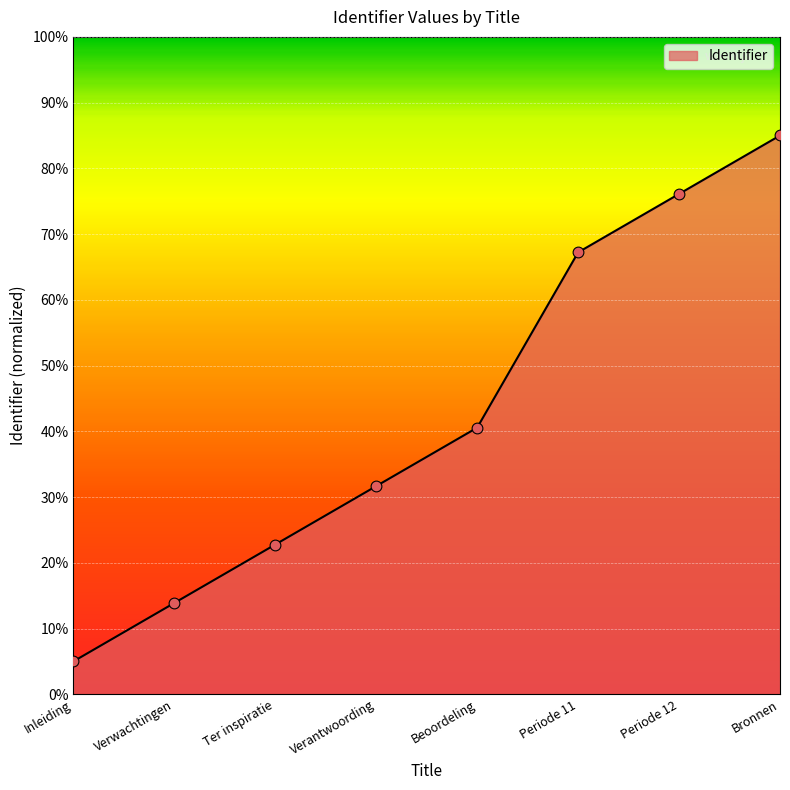

What is the change in value from Verwachtingen to Ter inspiratie?

+8.9